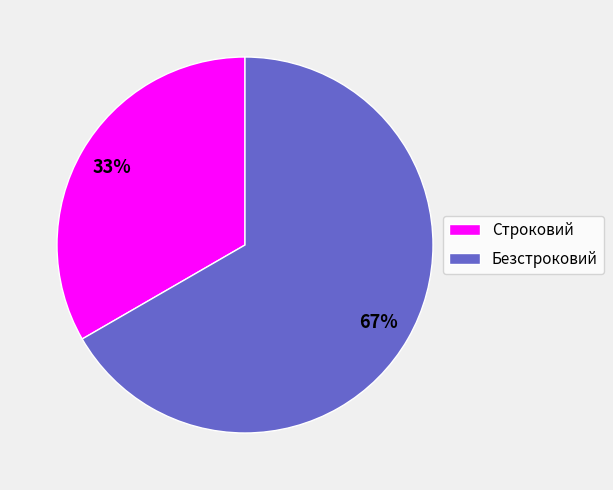

To the nearest percent, what is the average slice percentage?

50%